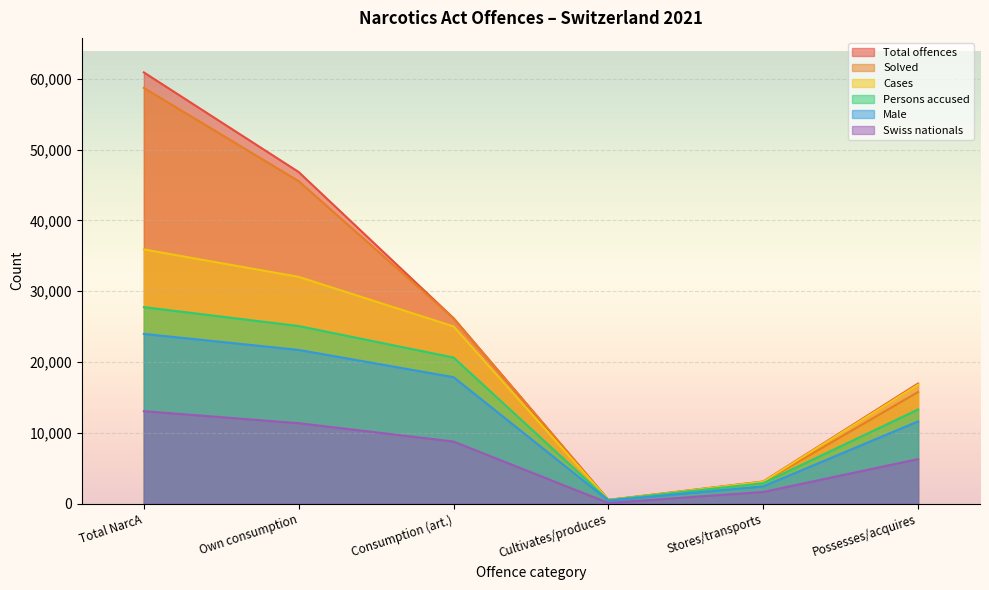

How many lines are shown in the chart?

6